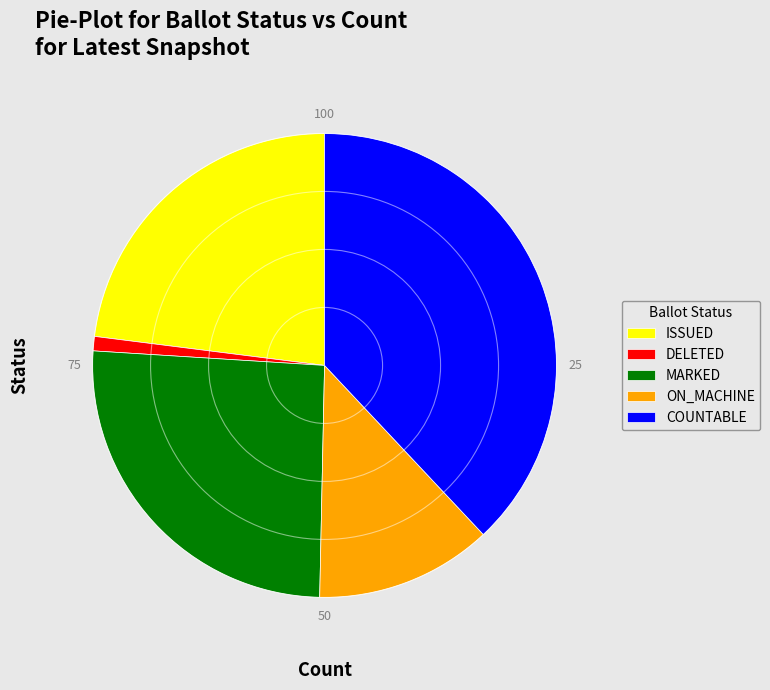

Which slice is the largest?

COUNTABLE